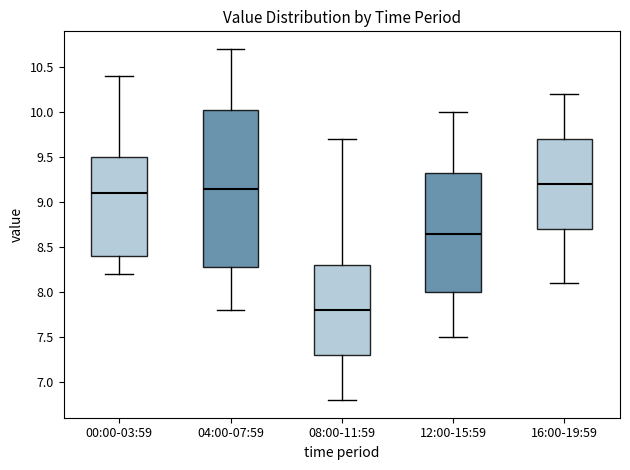

Reading left to right, transcribe this box plot: for each box, give where its median line is, the range the box spans, and where its two whiskers end, as read against the y-axis. The values are not printed on the chart, so give them approximately, as read against the axis.

00:00-03:59: median 9.10, box 8.40 to 9.50, whiskers 8.20 to 10.40
04:00-07:59: median 9.15, box 8.30 to 10.05, whiskers 7.80 to 10.70
08:00-11:59: median 7.80, box 7.30 to 8.30, whiskers 6.80 to 9.70
12:00-15:59: median 8.65, box 8.00 to 9.35, whiskers 7.50 to 10.00
16:00-19:59: median 9.20, box 8.70 to 9.70, whiskers 8.10 to 10.20